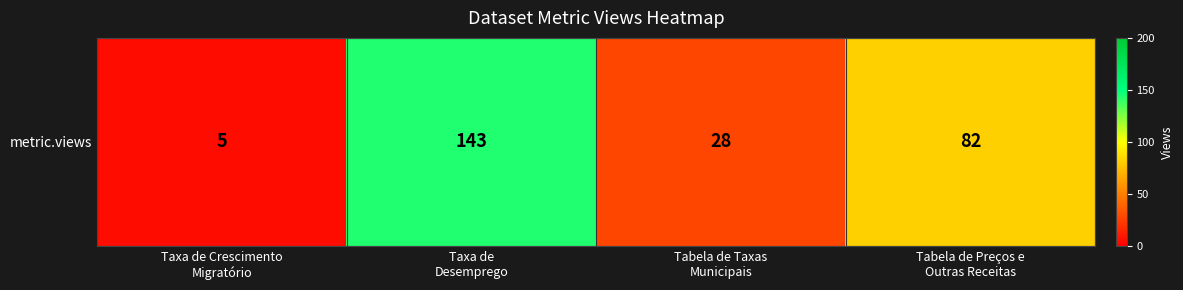

Reading left to right, extract all data points from this chart.

5	143	28	82